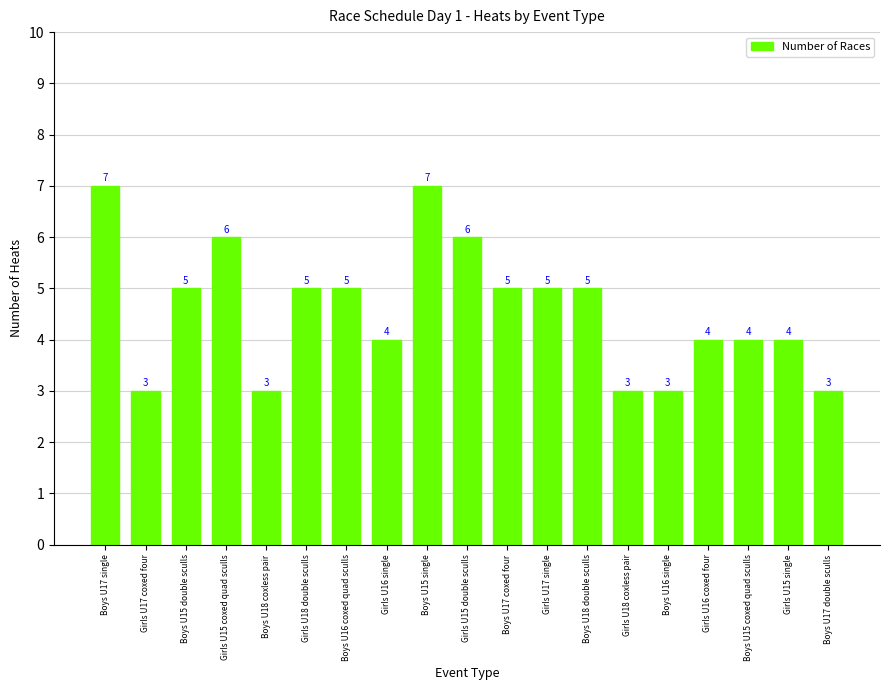

What is the sum of all values?

87